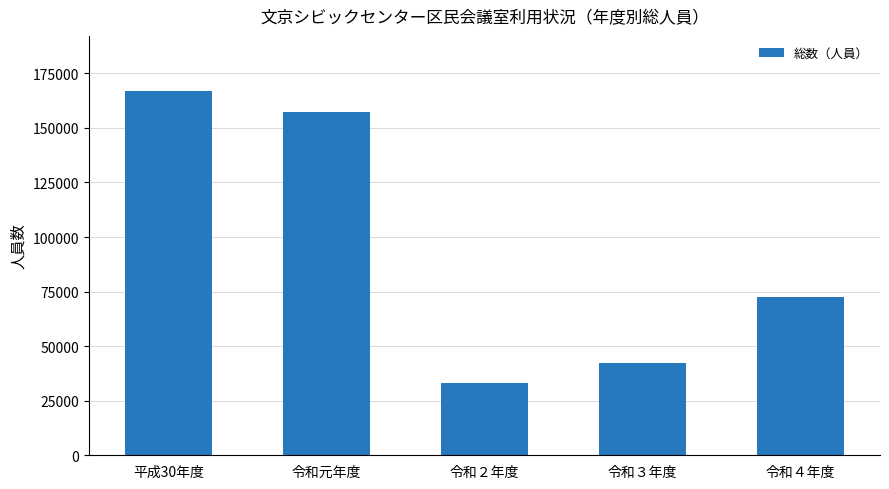

What is the change in value from 平成30年度 to 令和元年度?

-9966